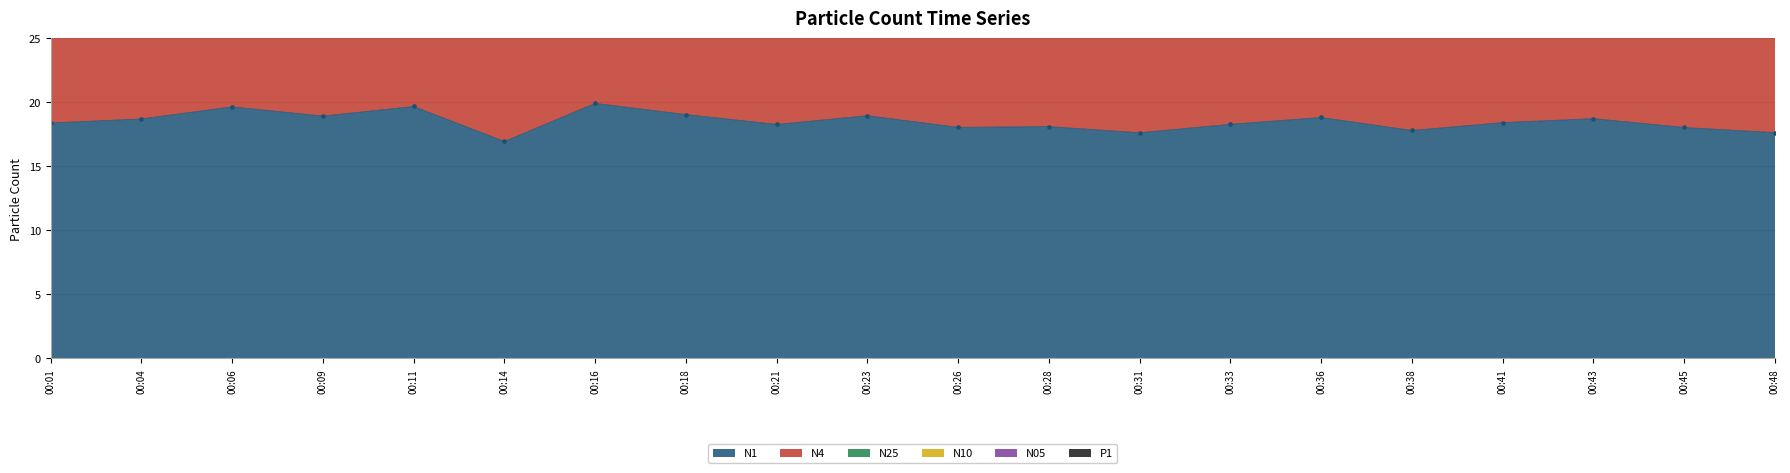

How many data points in N1 are less than 18?

4